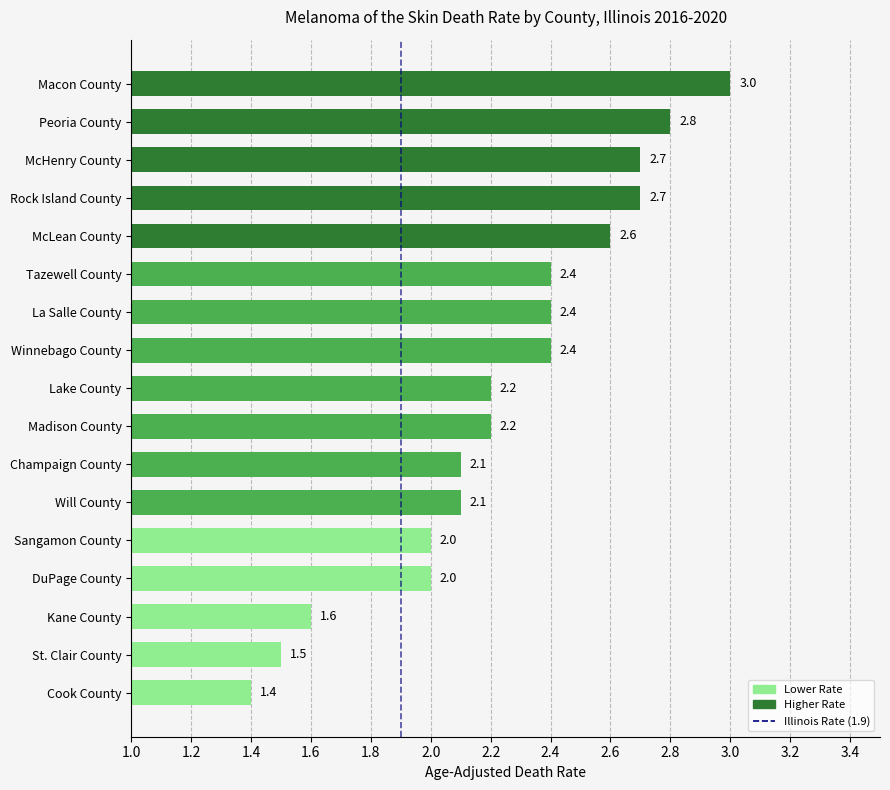

What is the difference between the values at Cook County and DuPage County?

0.6